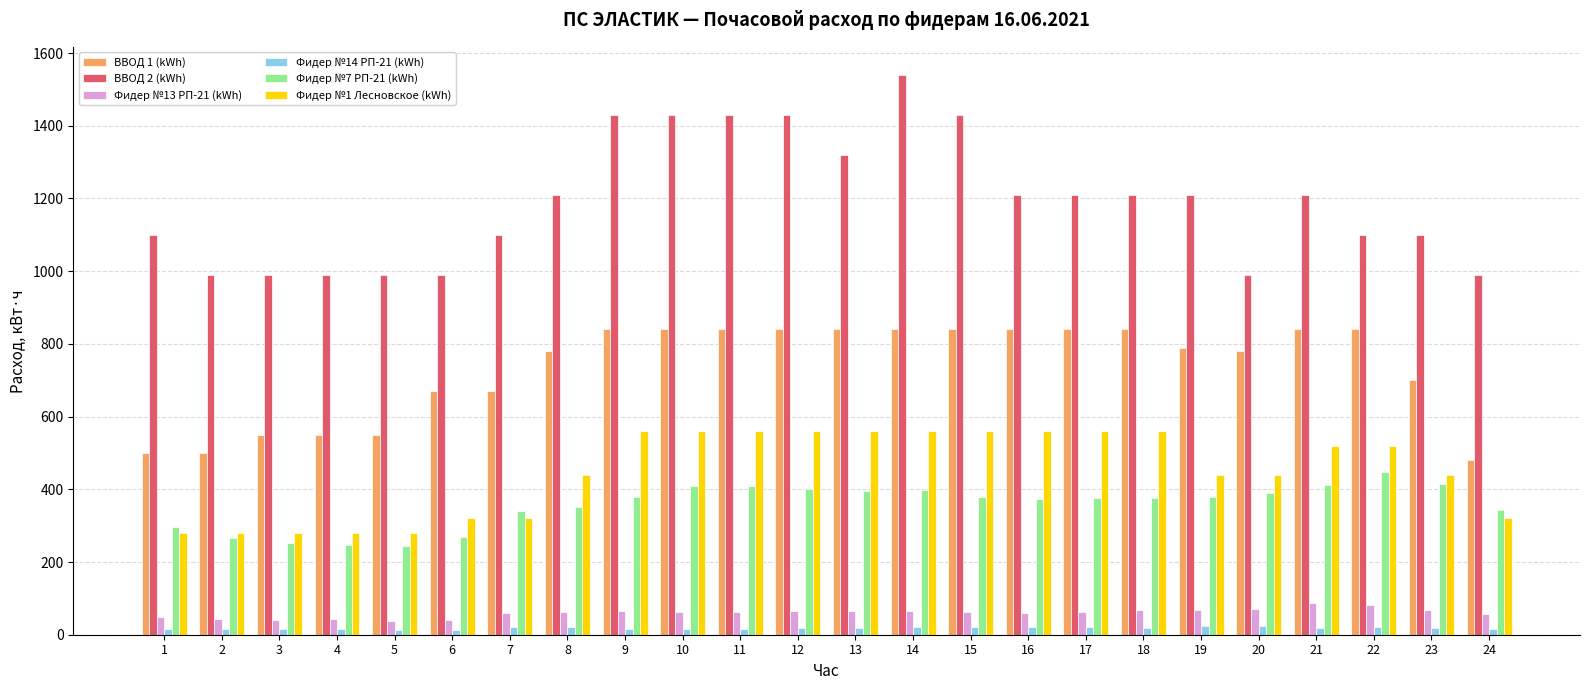

What is the difference between the highest and lowest values at 9?

1414.0